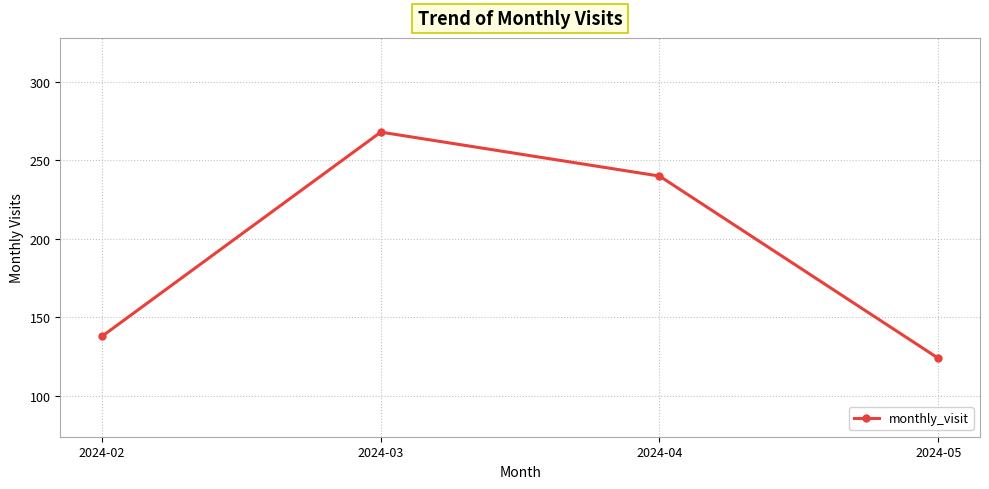

What is the value of the 4th point from the left?

124